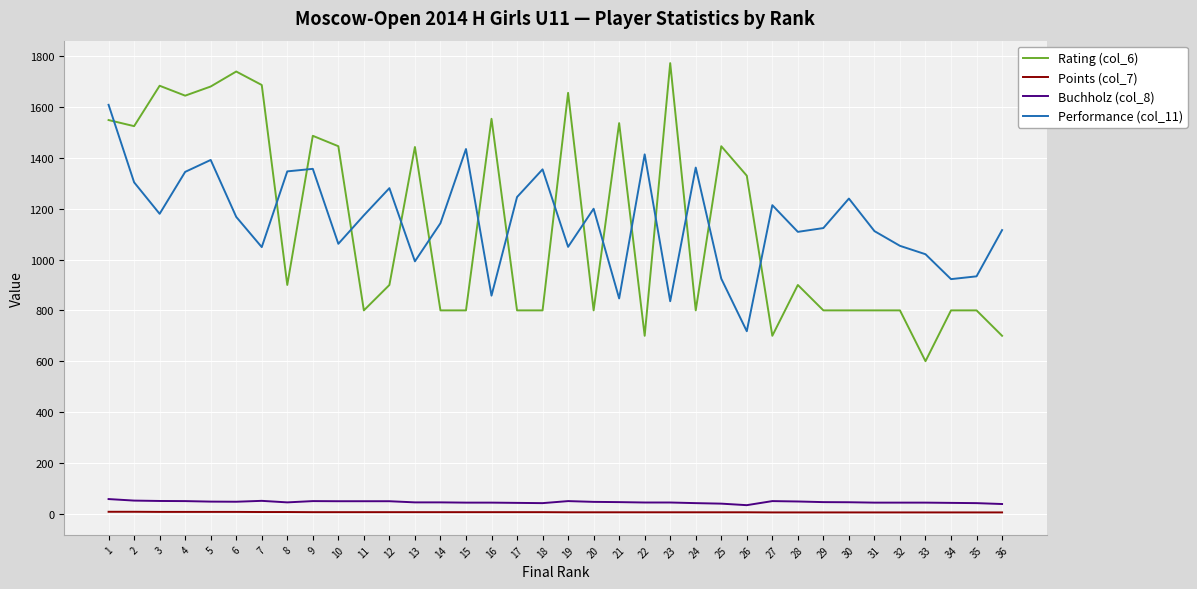

True or false: Performance (col_11) has a value of 1710.3 at 20.

False